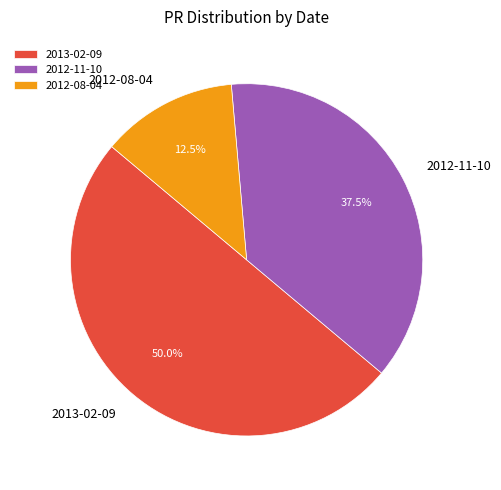

What is the largest slice in the pie chart?

2013-02-09